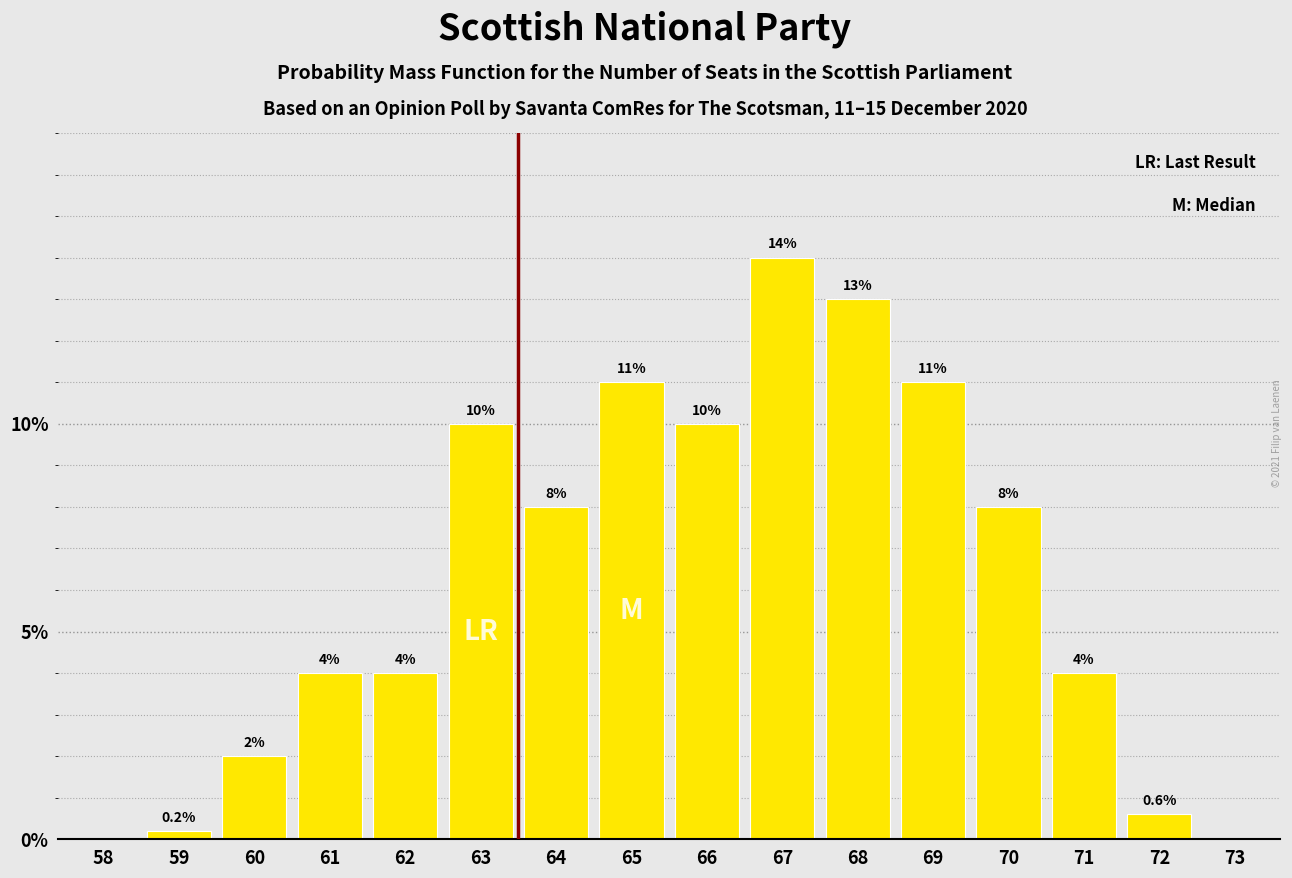

Reading right to left, list all the values displayed in this chart.

73=0.0	72=0.6	71=4.0	70=8.0	69=11.0	68=13.0	67=14.0	66=10.0	65=11.0	64=8.0	63=10.0	62=4.0	61=4.0	60=2.0	59=0.2	58=0.0